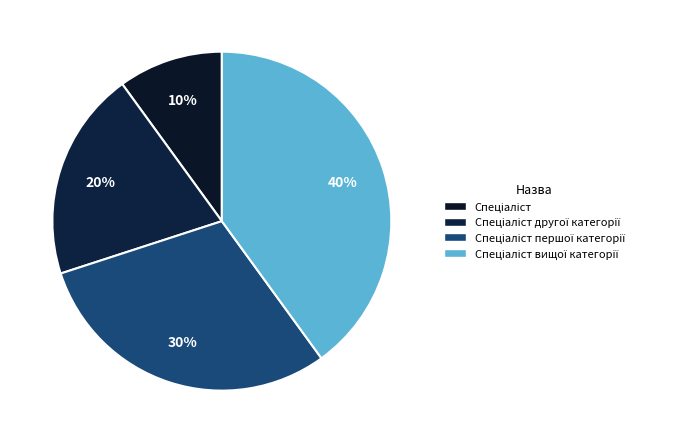

How many segments does this pie chart have?

4